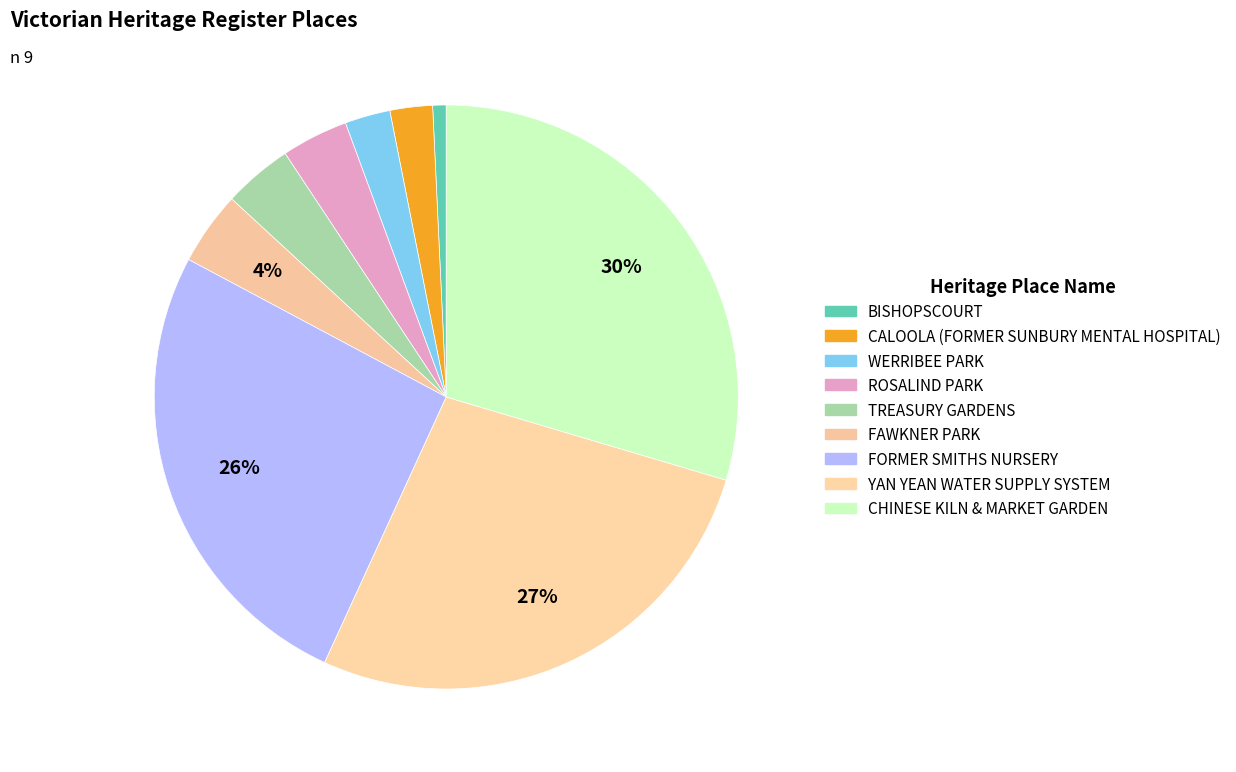

Is TREASURY GARDENS the majority of the pie?

No